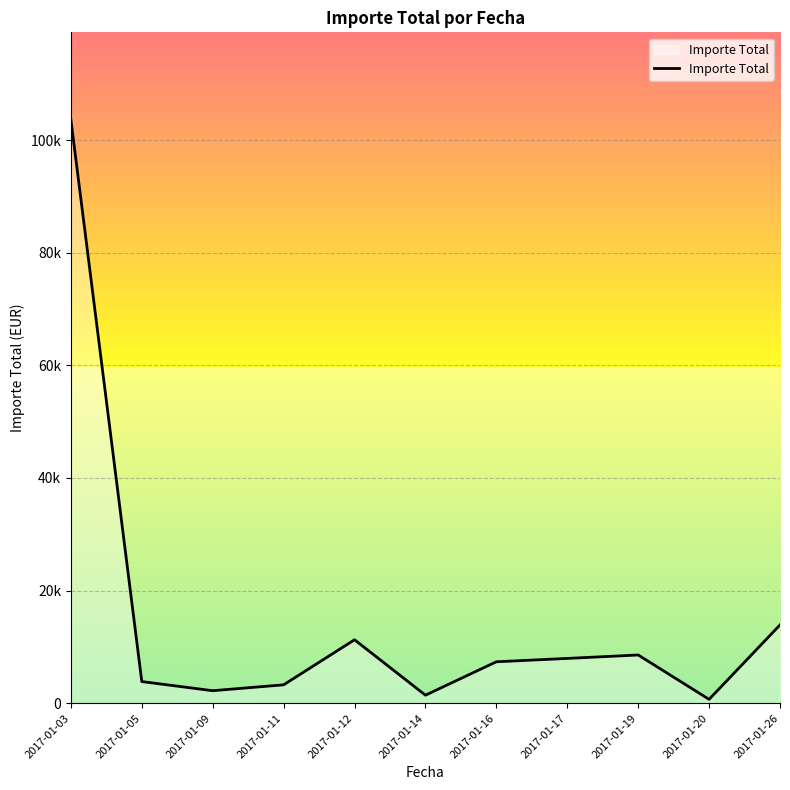

Does the chart have visible grid lines?

Yes